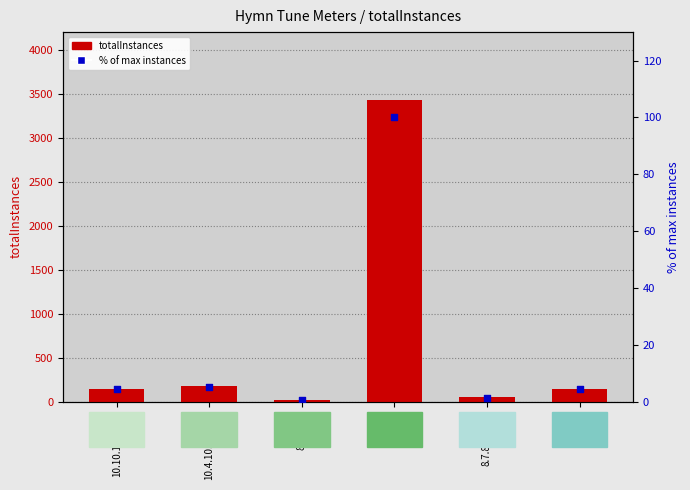

Which series has the largest total across all categories?

totalInstances